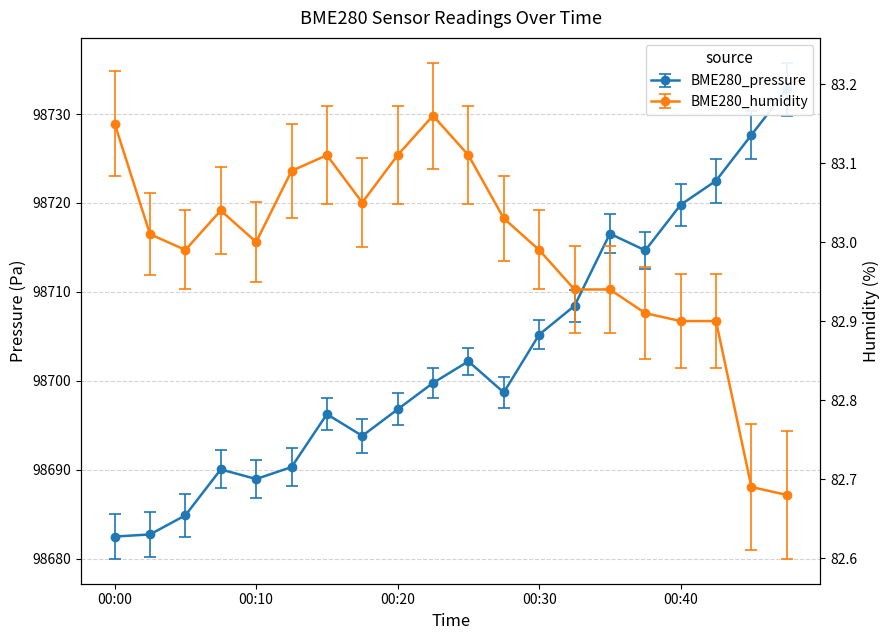

The value of BME280_humidity at 00:00 is 83.2. True or false?

True